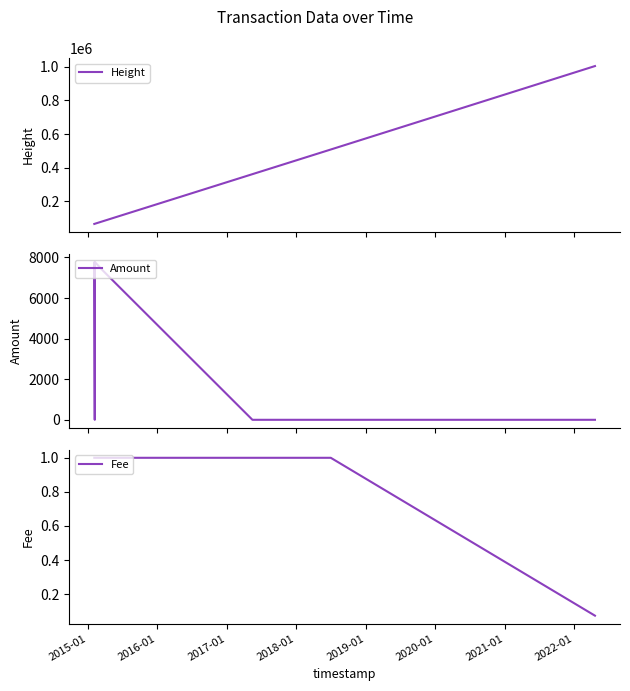

How many categories are shown in the chart?

8